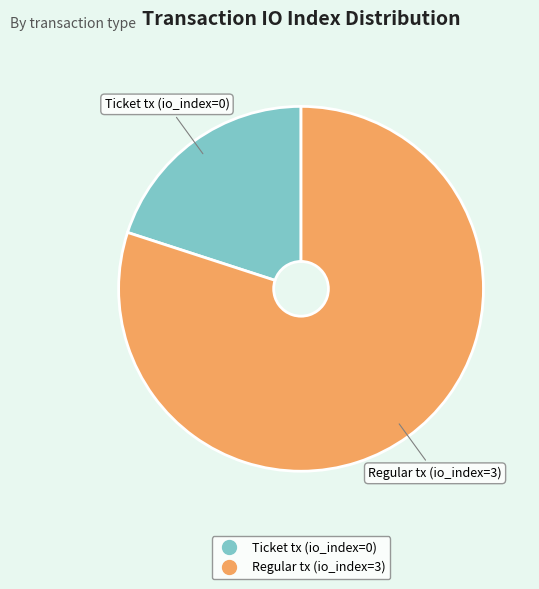

Is the sum of Regular tx (io_index=3) and Ticket tx (io_index=0) greater than half?

Yes